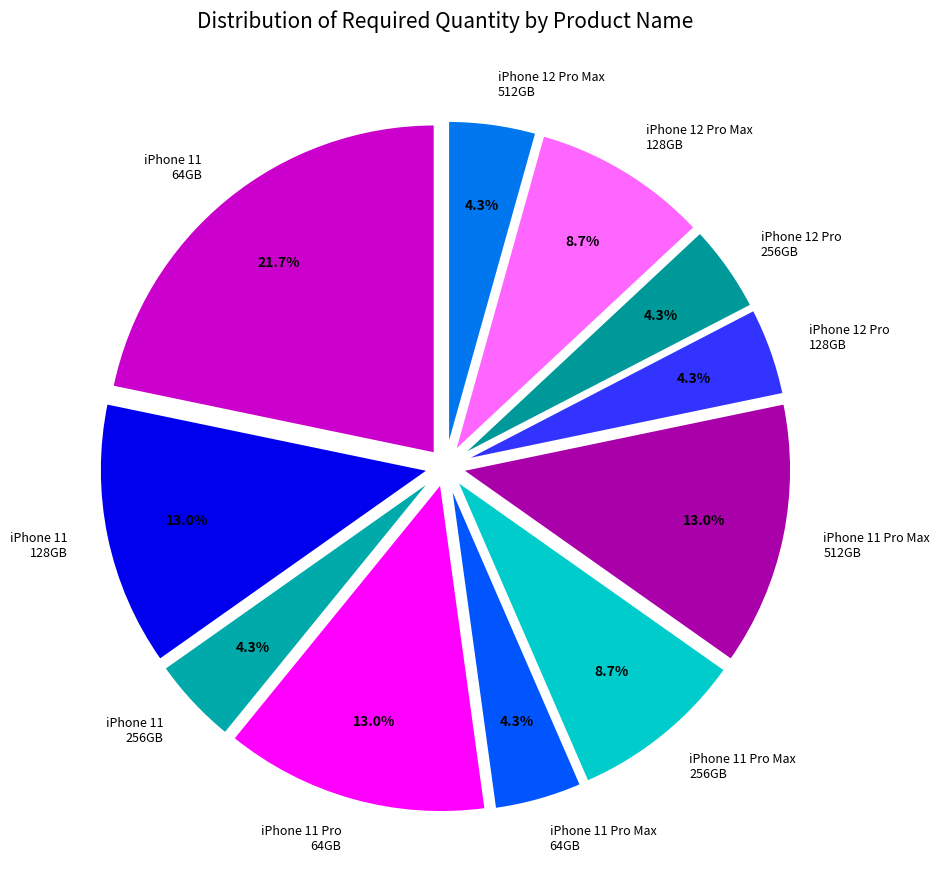

Count the number of slices in the pie.

11